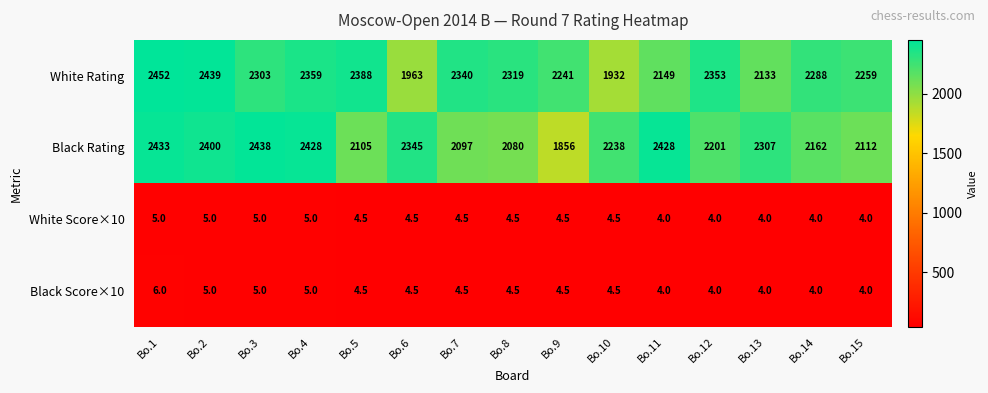

The White Score×10 series shows 4.5 at Bo.7. True or false?

True